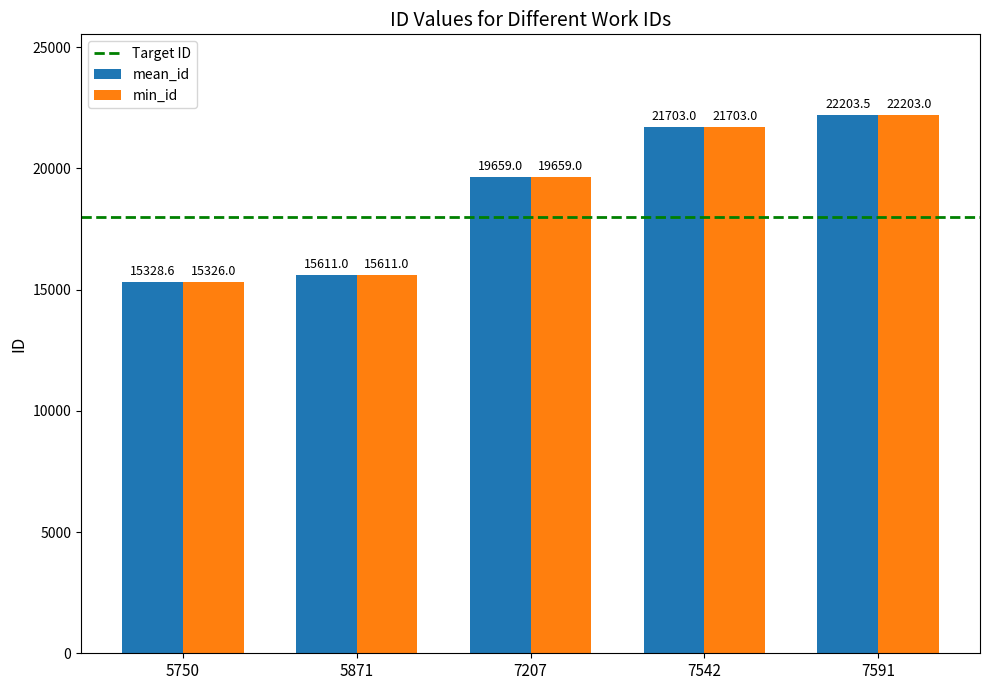

What is the value of the mean_id bar at the 5th from the left?

22203.5